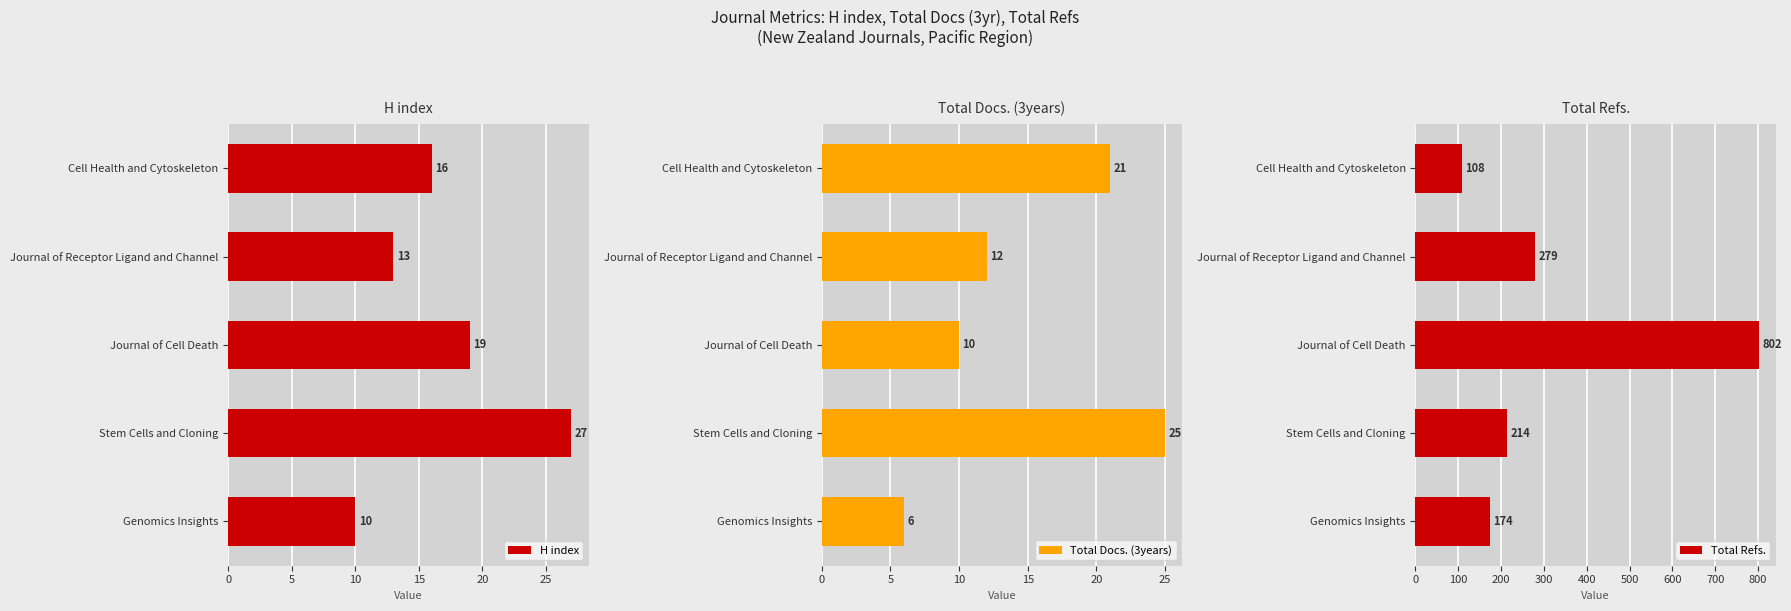

Count the Total Docs. (3years) values in the range 10 to 21.

3